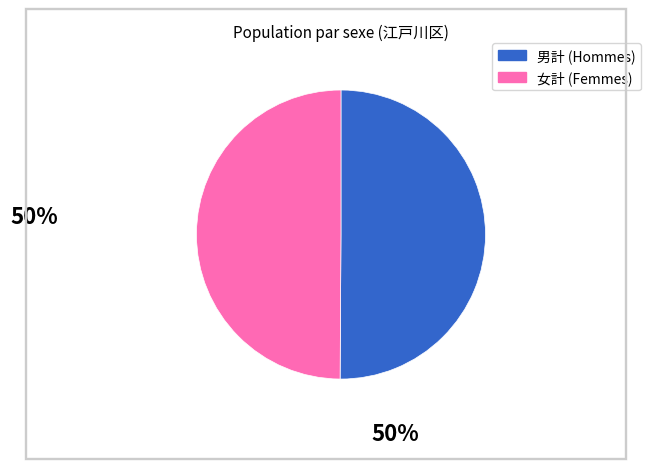

True or false: 女計 accounts for 50% of the total.

True